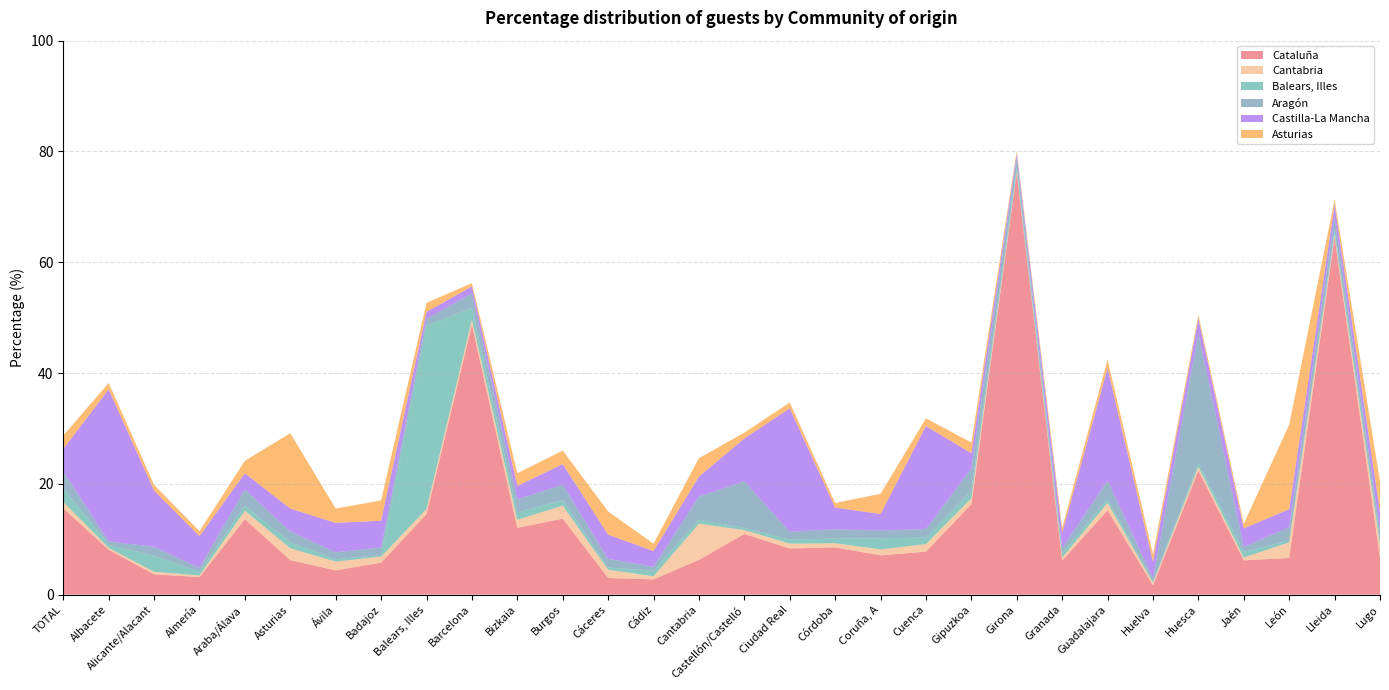

Reading left to right, transcribe all the data shown in this chart.

Cataluña: TOTAL=15.6	Albacete=8.1	Alicante/Alacant=3.7	Almería=3.2	Araba/Álava=13.6	Asturias=6.2	Ávila=4.4	Badajoz=5.8	Balears, Illes=14.5	Barcelona=48.7	Bizkaia=12.0	Burgos=13.7	Cáceres=3.0	Cádiz=2.8	Cantabria=6.3	Castellón/Castelló=10.9	Ciudad Real=8.3	Córdoba=8.5	Coruña, A=7.1	Cuenca=7.8	Gipuzkoa=16.3	Girona=76.1	Granada=6.1	Guadalajara=15.2	Huelva=1.7	Huesca=22.4	Jaén=6.2	León=6.6	Lleida=64.5	Lugo=6.7
Cantabria: TOTAL=1.2	Albacete=0.3	Alicante/Alacant=0.5	Almería=0.3	Araba/Álava=1.5	Asturias=2.1	Ávila=1.6	Badajoz=1.1	Balears, Illes=0.9	Barcelona=0.9	Bizkaia=1.5	Burgos=2.4	Cáceres=1.5	Cádiz=0.6	Cantabria=6.5	Castellón/Castelló=0.7	Ciudad Real=0.9	Córdoba=0.8	Coruña, A=1.1	Cuenca=1.4	Gipuzkoa=1.1	Girona=0.3	Granada=0.5	Guadalajara=1.3	Huelva=0.5	Huesca=0.7	Jaén=0.5	León=2.8	Lleida=0.4	Lugo=2.4
Balears, Illes: TOTAL=2.5	Albacete=0.6	Alicante/Alacant=2.9	Almería=0.7	Araba/Álava=0.9	Asturias=1.1	Ávila=0.4	Badajoz=0.3	Balears, Illes=33.1	Barcelona=2.1	Bizkaia=1.4	Burgos=1.0	Cáceres=0.4	Cádiz=1.0	Cantabria=0.7	Castellón/Castelló=0.4	Ciudad Real=0.7	Córdoba=0.8	Coruña, A=2.0	Cuenca=1.2	Gipuzkoa=1.4	Girona=0.8	Granada=0.8	Guadalajara=0.7	Huelva=0.2	Huesca=0.7	Jaén=1.0	León=0.3	Lleida=0.9	Lugo=1.0
Aragón: TOTAL=2.9	Albacete=0.6	Alicante/Alacant=1.6	Almería=0.7	Araba/Álava=2.9	Asturias=1.9	Ávila=1.3	Badajoz=1.4	Balears, Illes=1.2	Barcelona=2.6	Bizkaia=2.4	Burgos=2.8	Cáceres=1.6	Cádiz=0.7	Cantabria=4.2	Castellón/Castelló=8.4	Ciudad Real=1.4	Córdoba=1.7	Coruña, A=1.4	Cuenca=1.6	Gipuzkoa=4.0	Girona=1.8	Granada=0.9	Guadalajara=3.4	Huelva=0.6	Huesca=23.3	Jaén=0.9	León=2.4	Lleida=2.2	Lugo=1.6
Castilla-La Mancha: TOTAL=4.1	Albacete=27.5	Alicante/Alacant=10.1	Almería=5.8	Araba/Álava=2.9	Asturias=4.1	Ávila=5.3	Badajoz=4.8	Balears, Illes=1.3	Barcelona=1.3	Bizkaia=2.4	Burgos=3.7	Cáceres=4.4	Cádiz=2.8	Cantabria=3.6	Castellón/Castelló=7.7	Ciudad Real=22.3	Córdoba=3.9	Coruña, A=3.0	Cuenca=18.6	Gipuzkoa=2.8	Girona=0.7	Granada=2.8	Guadalajara=20.3	Huelva=3.0	Huesca=2.7	Jaén=3.4	León=3.3	Lleida=2.3	Lugo=3.3
Asturias: TOTAL=2.4	Albacete=1.2	Alicante/Alacant=1.1	Almería=0.9	Araba/Álava=2.2	Asturias=13.6	Ávila=2.6	Badajoz=3.7	Balears, Illes=1.6	Barcelona=0.6	Bizkaia=2.3	Burgos=2.4	Cáceres=4.2	Cádiz=1.3	Cantabria=3.3	Castellón/Castelló=1.1	Ciudad Real=1.1	Córdoba=0.8	Coruña, A=3.6	Cuenca=1.4	Gipuzkoa=1.9	Girona=0.5	Granada=1.0	Guadalajara=1.6	Huelva=1.4	Huesca=0.7	Jaén=0.8	León=15.3	Lleida=0.9	Lugo=5.5